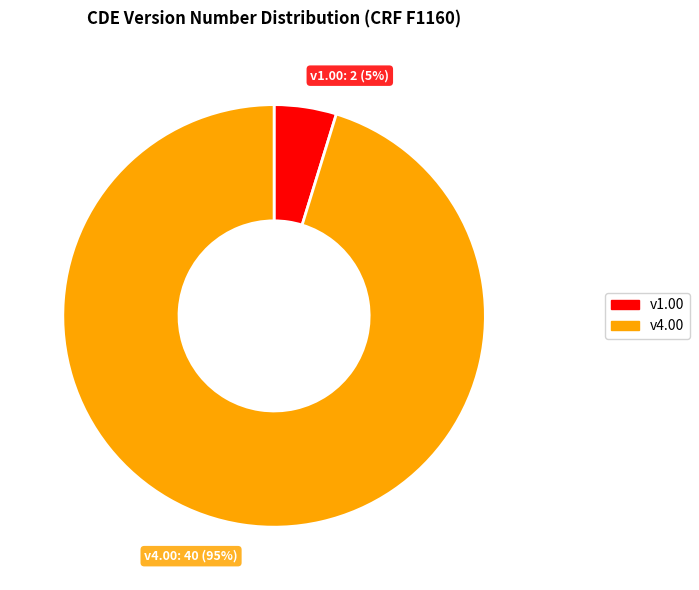

Does any single category account for the majority?

Yes